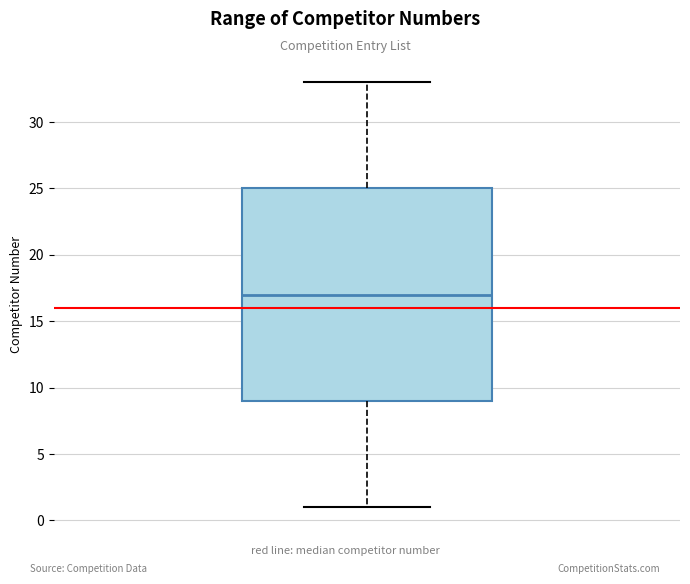

Transcribe this box plot: give where the median line is, the range the box spans, and where the two whiskers end, as read against the y-axis. The values are not printed on the chart, so give them approximately, as read against the axis.

median 17, box 9 to 25, whiskers 1 to 33